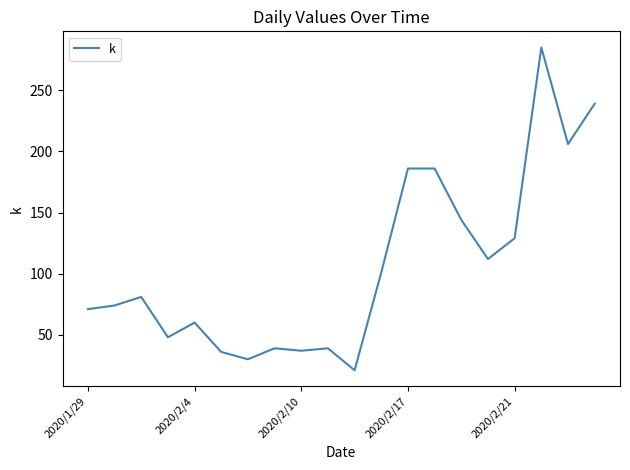

What is the smallest value displayed?

21